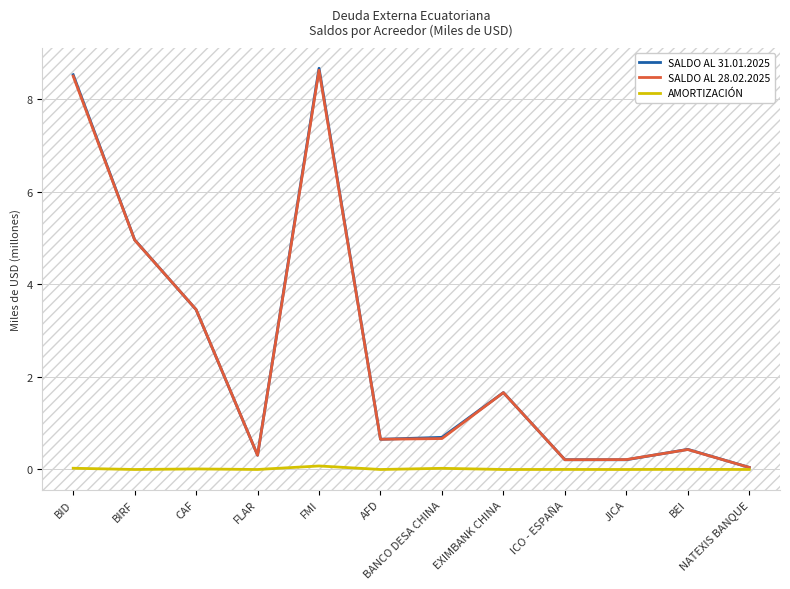

Which has a higher value, FMI or BANCO DESA CHINA?

FMI